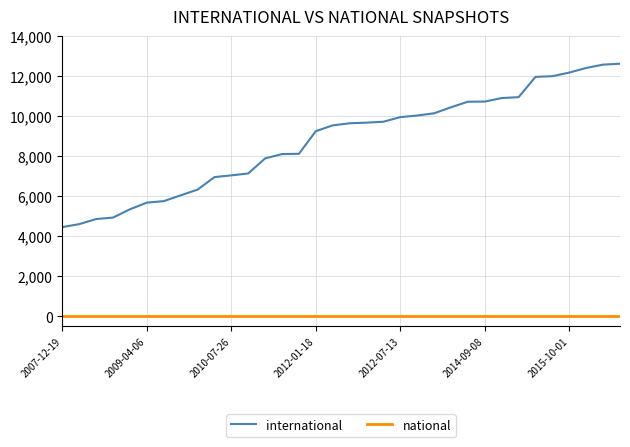

How many distinct data groups are displayed?

2